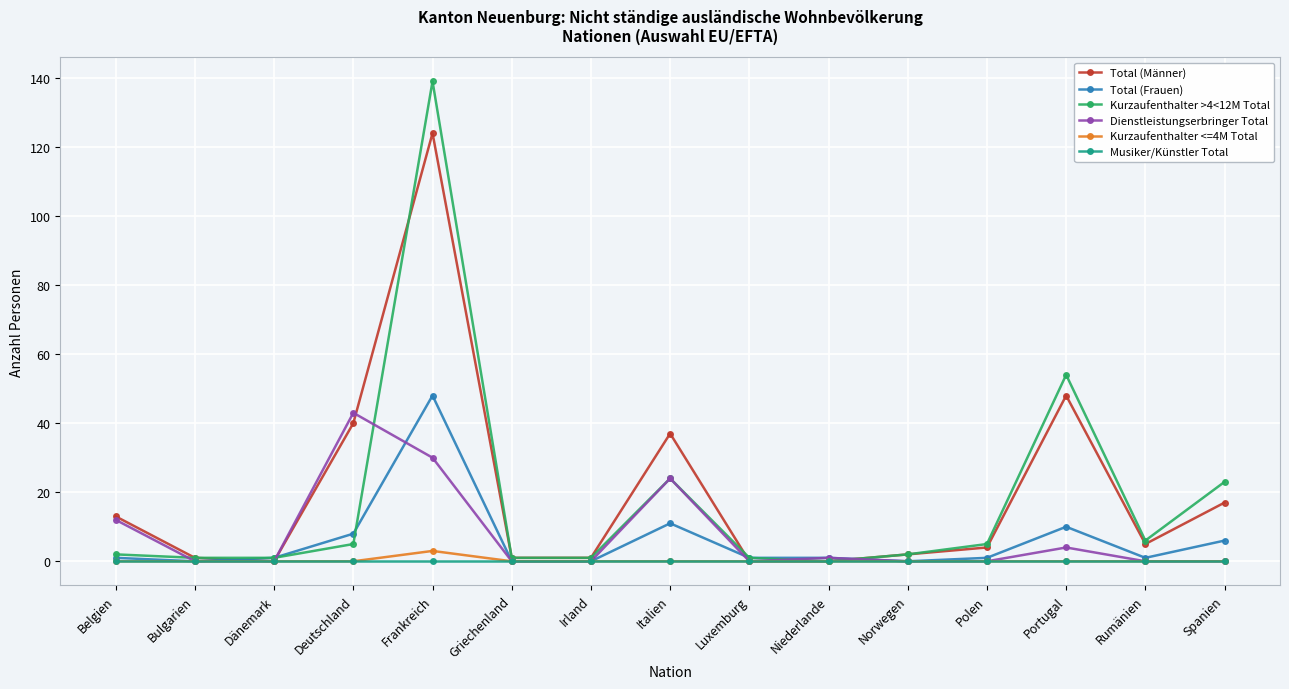

What is the sum of the Total (Männer) values at Deutschland and Italien?

77